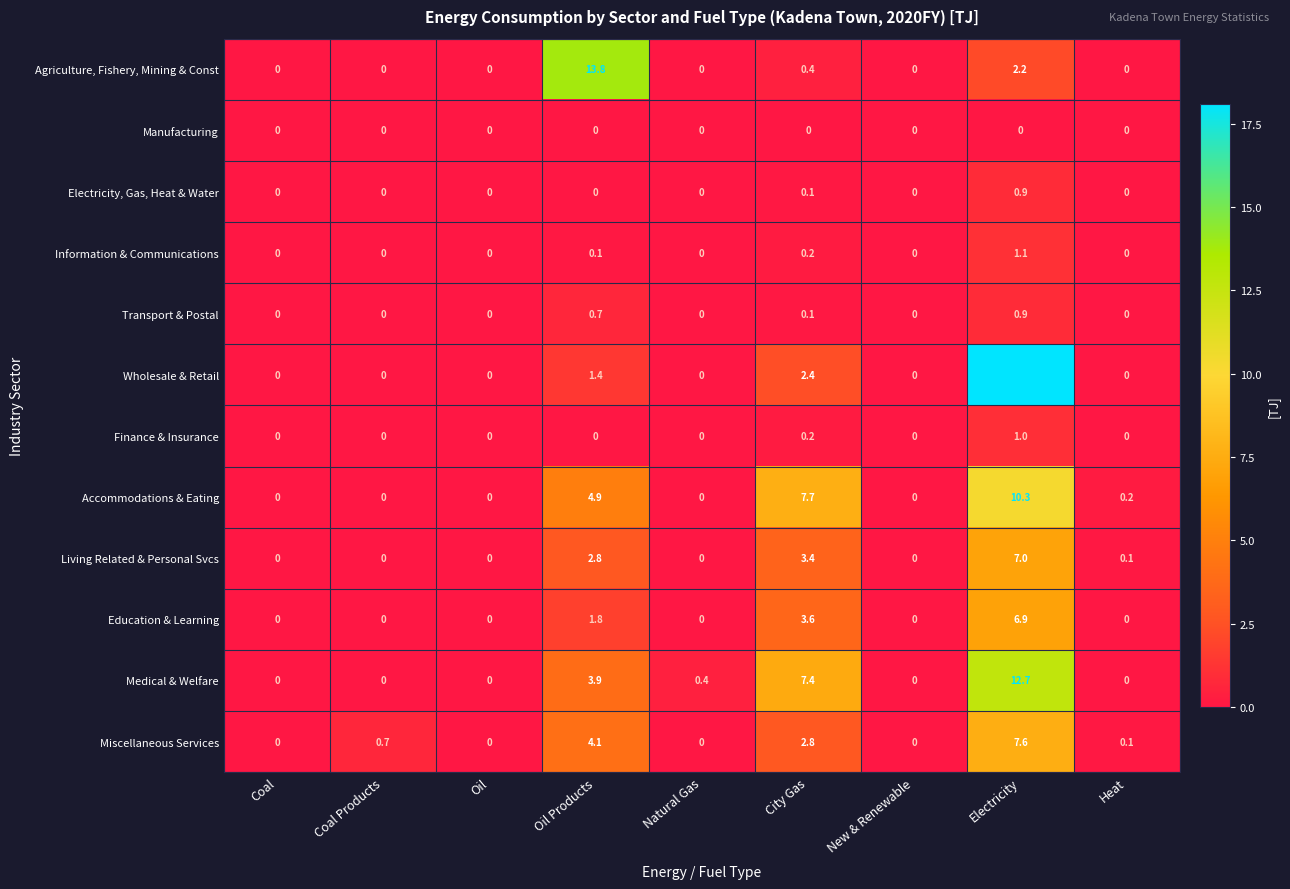

What is the sum of all Electricity, Gas, Heat & Water values?

1.0